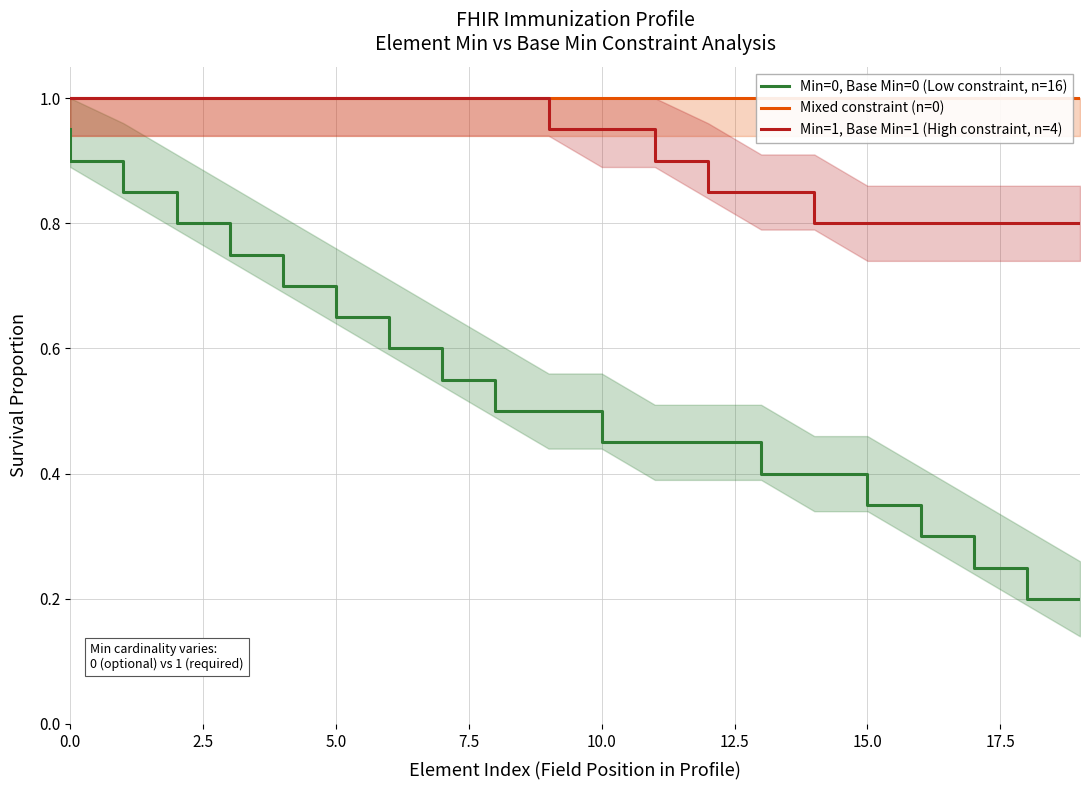

The Min=0, Base Min=0 (Low constraint, n=16) series shows 0.3 at 5.0. True or false?

False